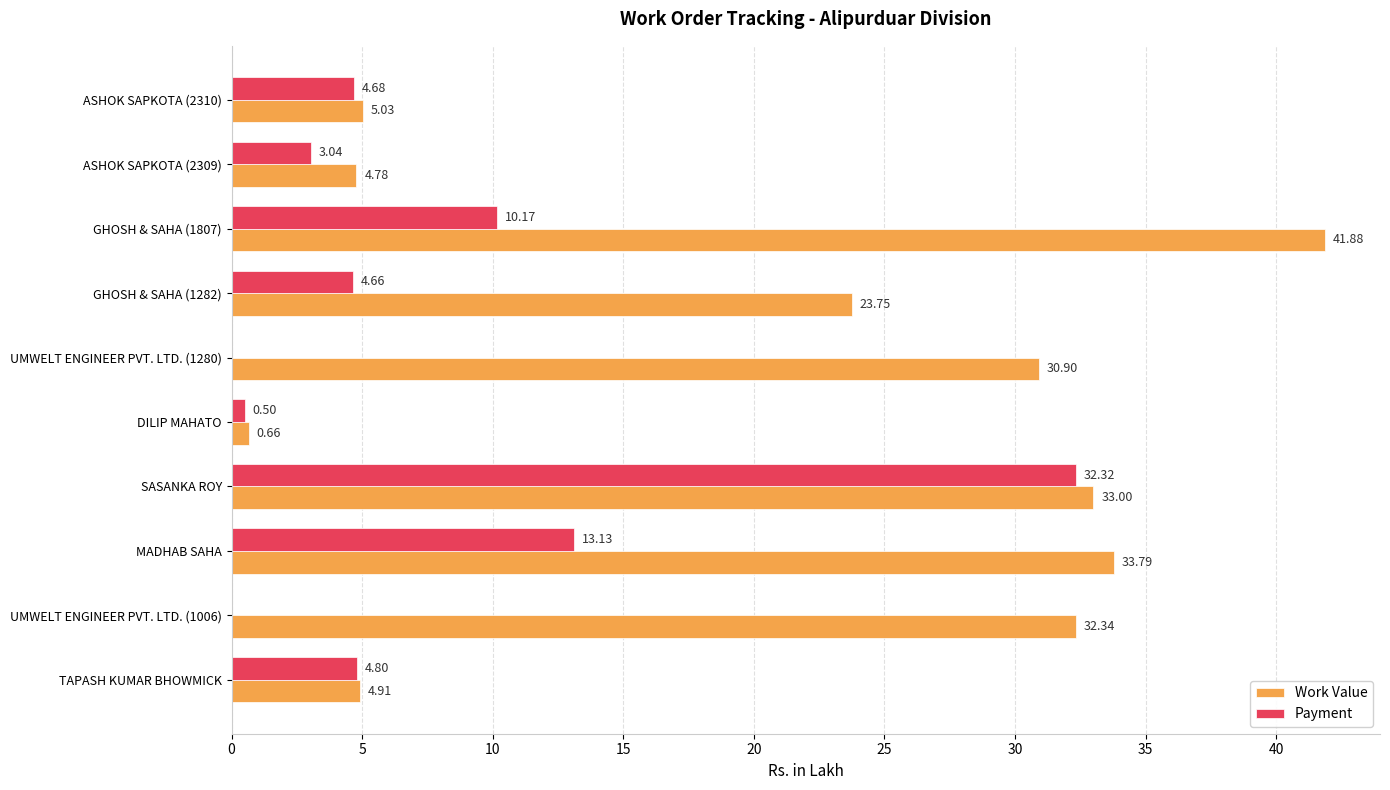

Where is Payment nearest to the value 16?

MADHAB SAHA